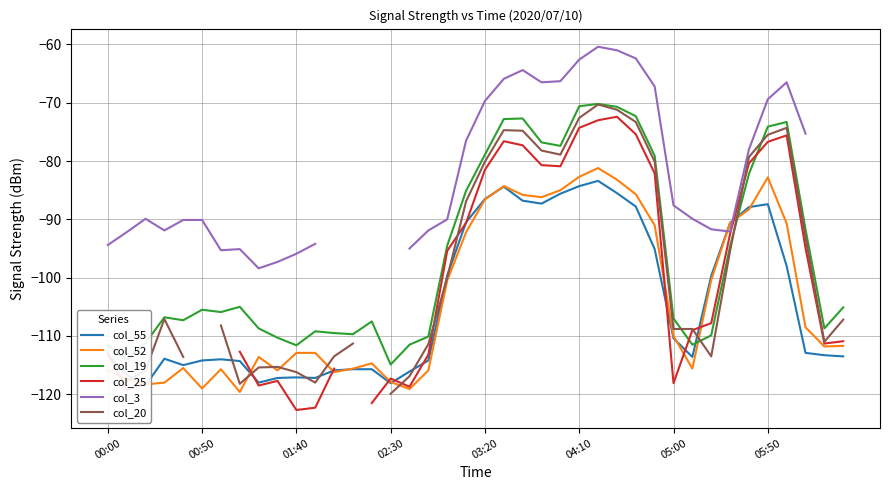

The col_19 series shows -111.6 at 00:00. True or false?

True